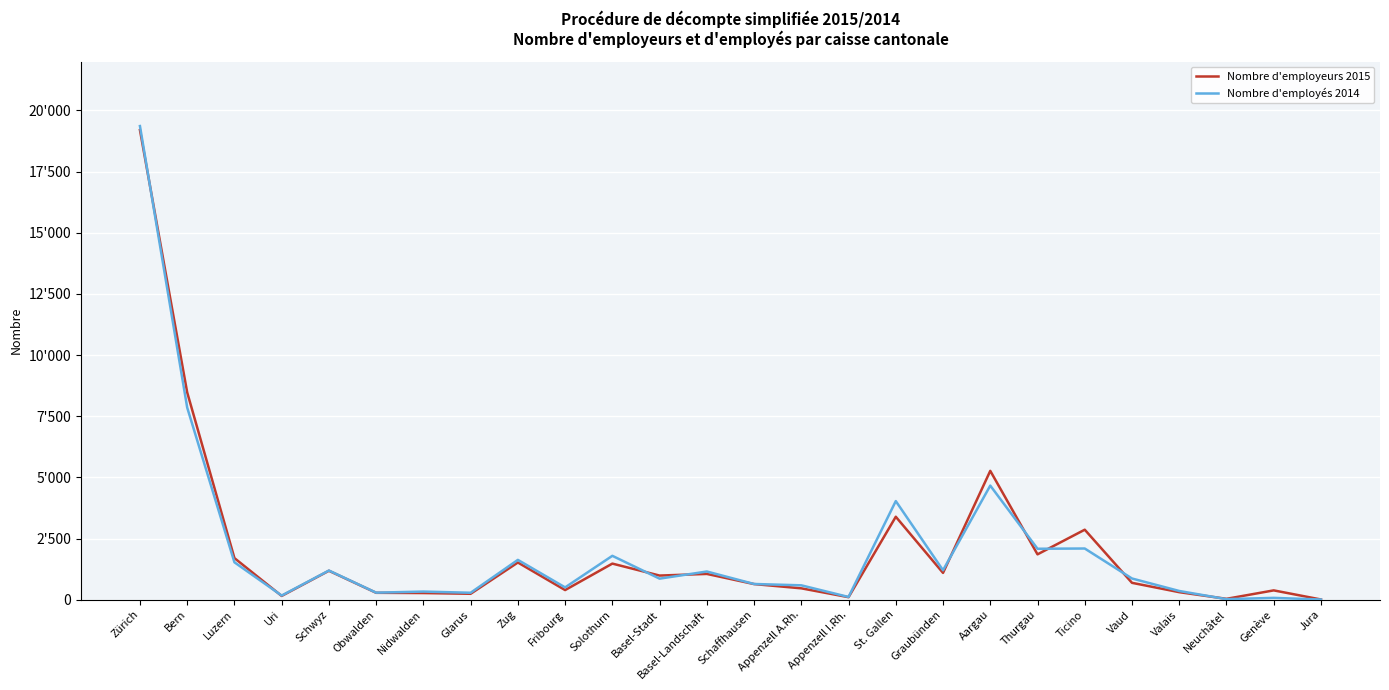

Reading right to left, extract all data points from this chart.

Nombre d'employeurs 2015: 7	379	34	306	688	2860	1852	5266	1094	3390	101	463	637	1052	985	1474	392	1519	240	270	280	1181	152	1699	8474	19200
Nombre d'employés 2014: 5	73	20	355	865	2091	2081	4663	1202	4030	110	586	641	1151	859	1792	501	1626	282	330	286	1191	168	1527	7854	19363